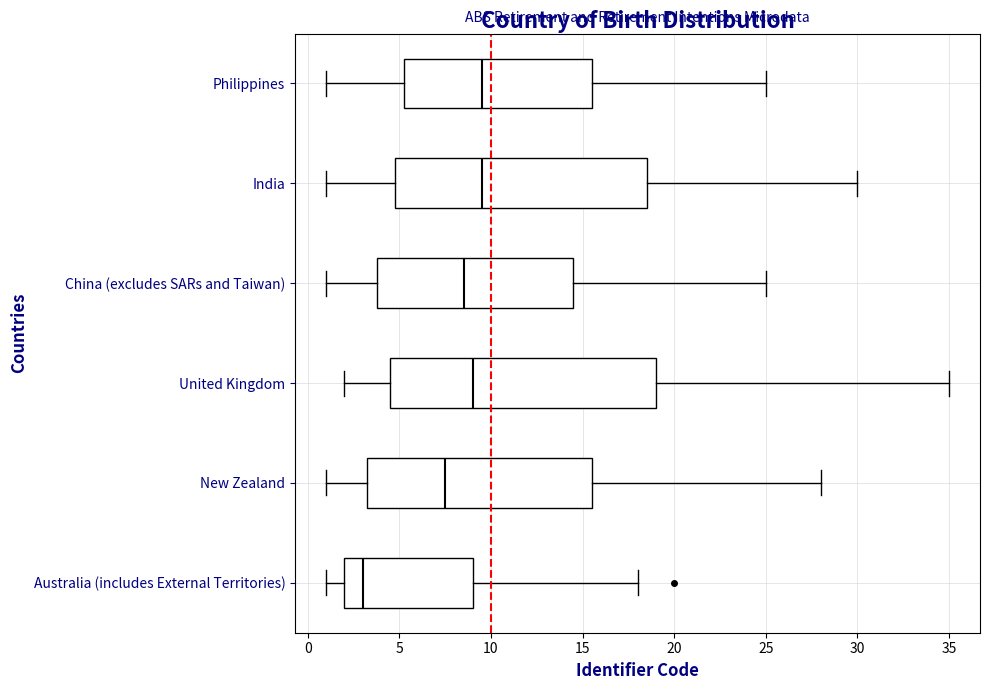

Where does the left whisker of the box for China (excludes SARs and Taiwan) end on the x-axis? The values are not printed on the chart, so give them approximately, as read against the axis.

1.0